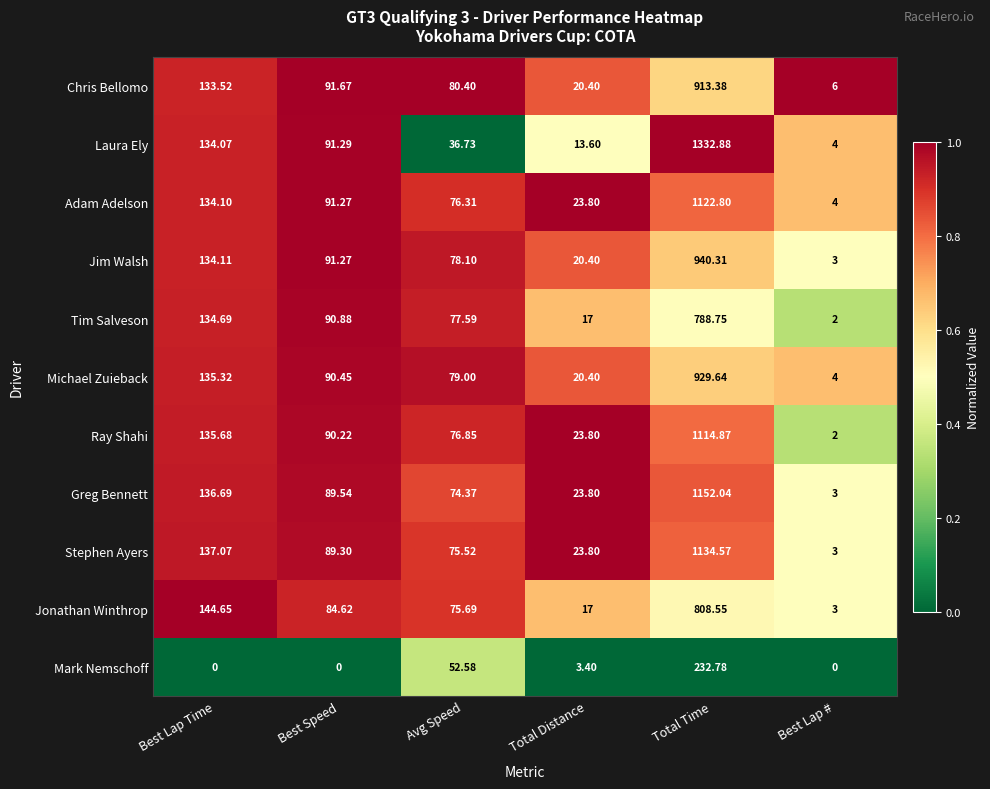

At Avg Speed, list the series in order from smallest to largest.

Laura Ely, Mark Nemschoff, Greg Bennett, Stephen Ayers, Jonathan Winthrop, Adam Adelson, Ray Shahi, Tim Salveson, Jim Walsh, Michael Zuieback, Chris Bellomo